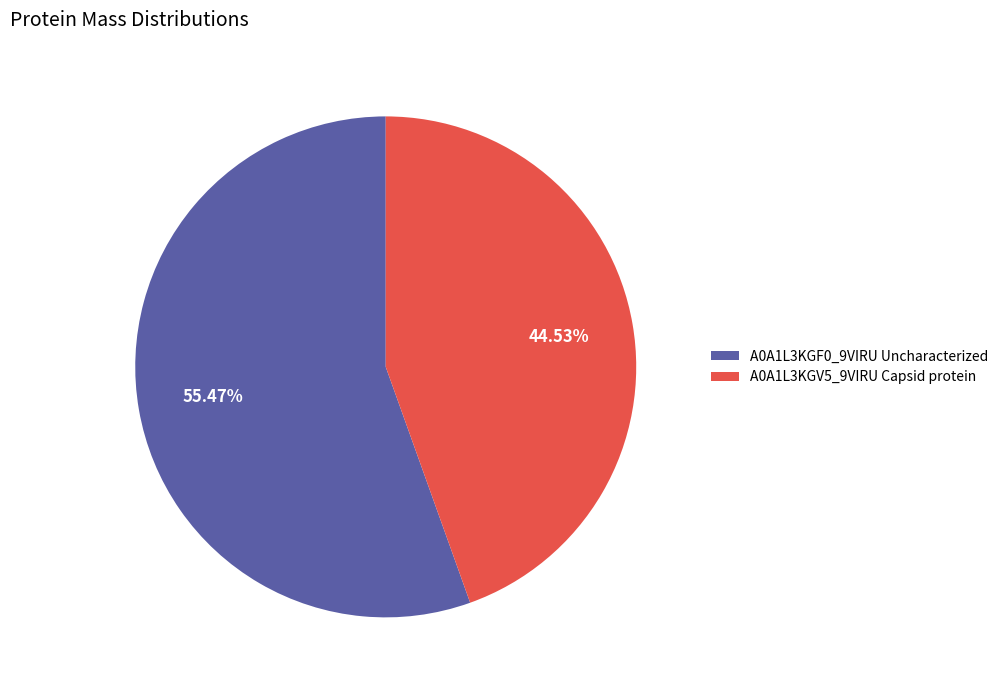

The A0A1L3KGF0_9VIRU Uncharacterized slice represents 45% of the pie. True or false?

False